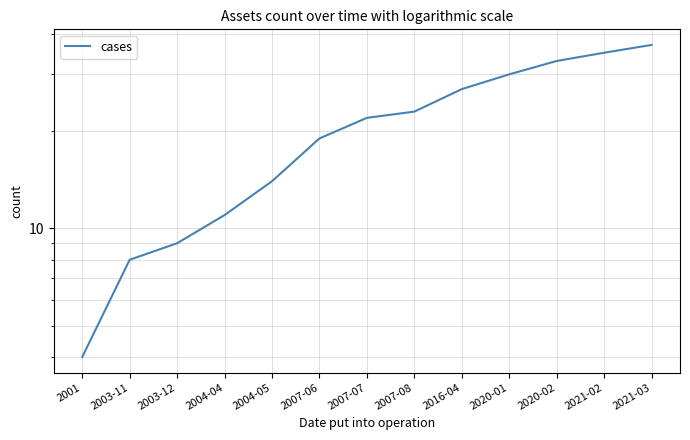

Rank the categories by value from lowest to highest.

2001, 2003-11, 2003-12, 2004-04, 2004-05, 2007-06, 2007-07, 2007-08, 2016-04, 2020-01, 2020-02, 2021-02, 2021-03